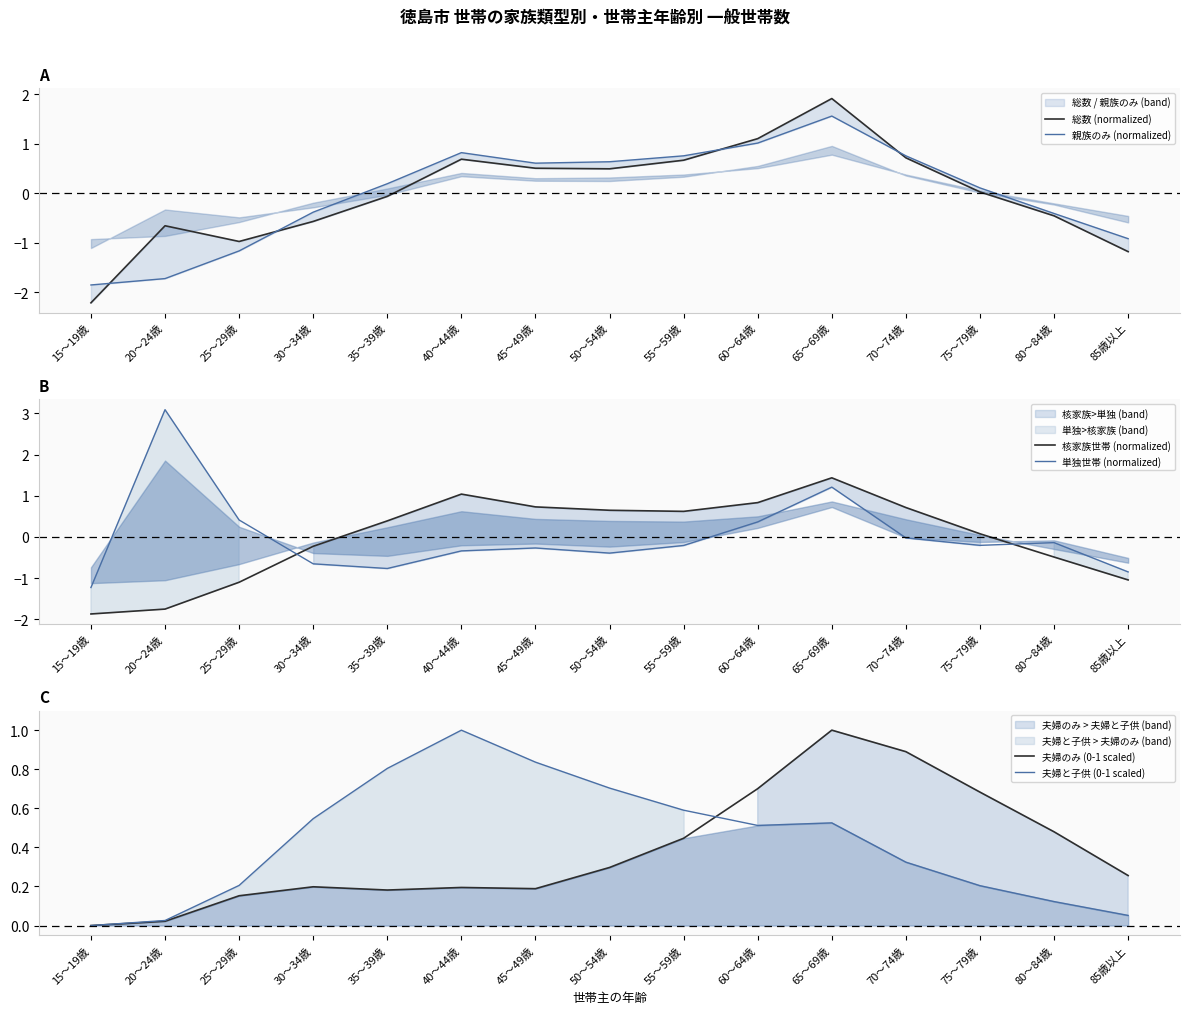

Reading left to right, what are all the values shown in this chart?

総数 (normalized): -2.2	-0.7	-1.0	-0.6	-0.1	0.7	0.5	0.5	0.7	1.1	1.9	0.7	0.0	-0.5	-1.2
親族のみ (normalized): -1.9	-1.7	-1.2	-0.4	0.2	0.8	0.6	0.6	0.8	1.0	1.6	0.8	0.1	-0.4	-0.9
核家族世帯 (normalized): -1.9	-1.8	-1.1	-0.2	0.4	1.0	0.7	0.6	0.6	0.8	1.4	0.7	0.1	-0.5	-1.0
単独世帯 (normalized): -1.2	3.1	0.4	-0.7	-0.8	-0.3	-0.3	-0.4	-0.2	0.4	1.2	-0.0	-0.2	-0.1	-0.9
夫婦のみ (0-1 scaled): 0.0	0.0	0.2	0.2	0.2	0.2	0.2	0.3	0.4	0.7	1.0	0.9	0.7	0.5	0.3
夫婦と子供 (0-1 scaled): 0.0	0.0	0.2	0.5	0.8	1.0	0.8	0.7	0.6	0.5	0.5	0.3	0.2	0.1	0.1